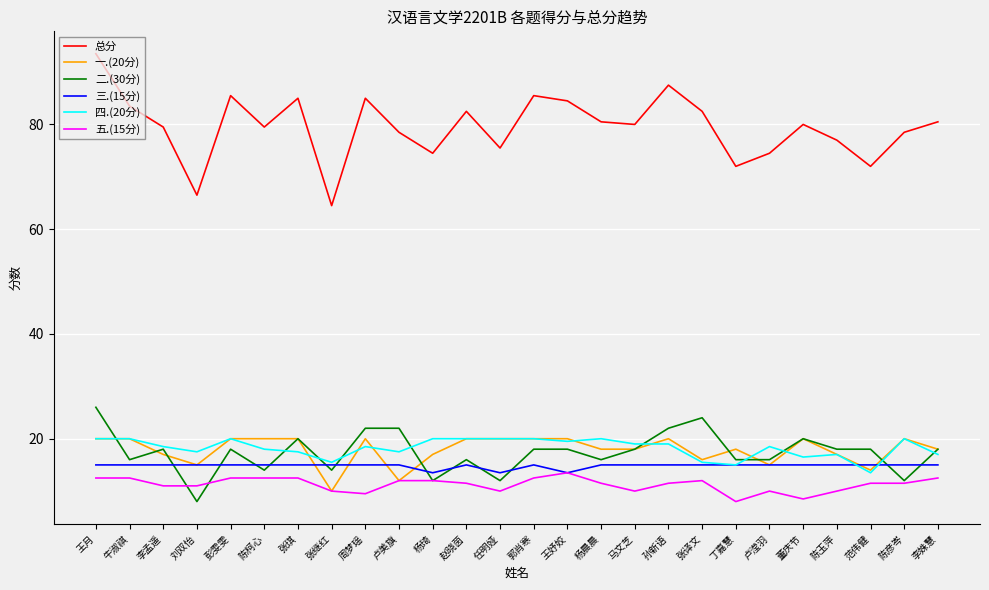

What is the sum of the 二.(30分) values at 丁嘉慧 and 彭雯雯?

34.0